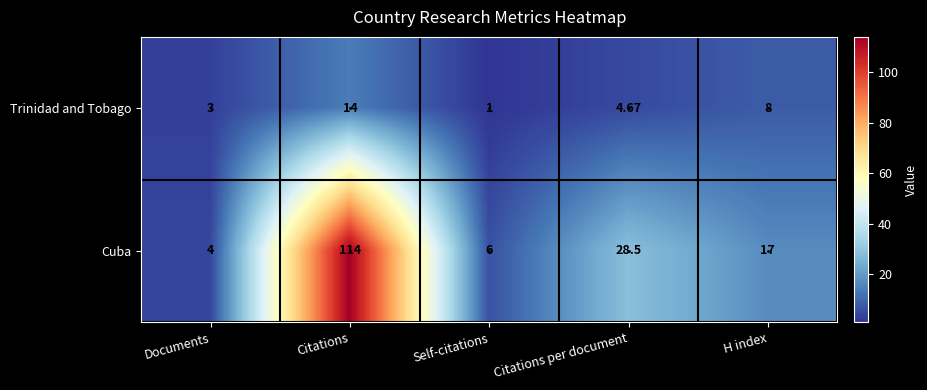

Which label corresponds to the smallest value in the chart?

Self-citations